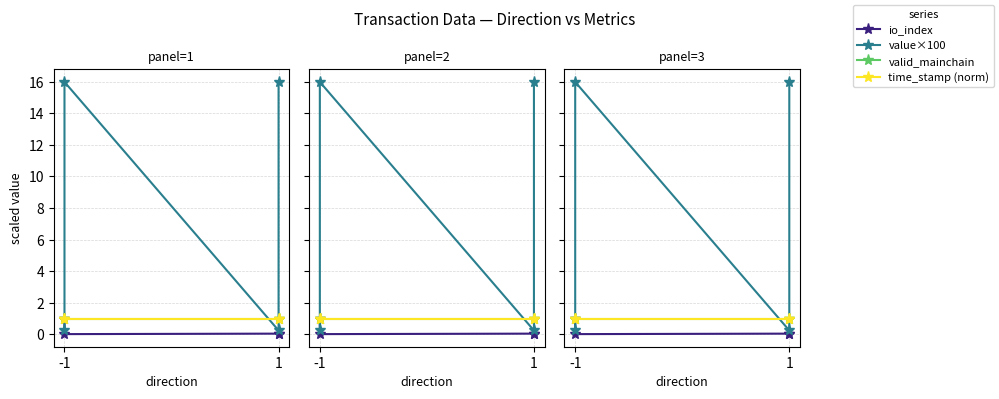

Is it true that io_index equals 0.0 at 1?

True